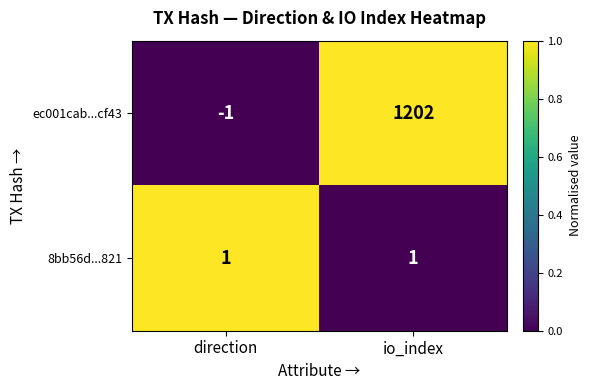

Reading left to right, extract all data points from this chart.

ec001cab...cf43: -1	1202
8bb56d...821: 1	1